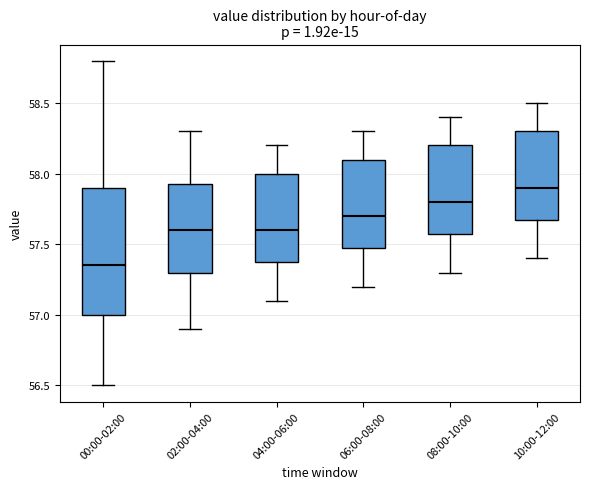

Reading left to right, transcribe this box plot: for each box, give where its median line is, the range the box spans, and where its two whiskers end, as read against the y-axis. The values are not printed on the chart, so give them approximately, as read against the axis.

00:00-02:00: median 57.35, box 57.00 to 57.90, whiskers 56.50 to 58.80
02:00-04:00: median 57.60, box 57.30 to 57.95, whiskers 56.90 to 58.30
04:00-06:00: median 57.60, box 57.40 to 58.00, whiskers 57.10 to 58.20
06:00-08:00: median 57.70, box 57.50 to 58.10, whiskers 57.20 to 58.30
08:00-10:00: median 57.80, box 57.60 to 58.20, whiskers 57.30 to 58.40
10:00-12:00: median 57.90, box 57.70 to 58.30, whiskers 57.40 to 58.50